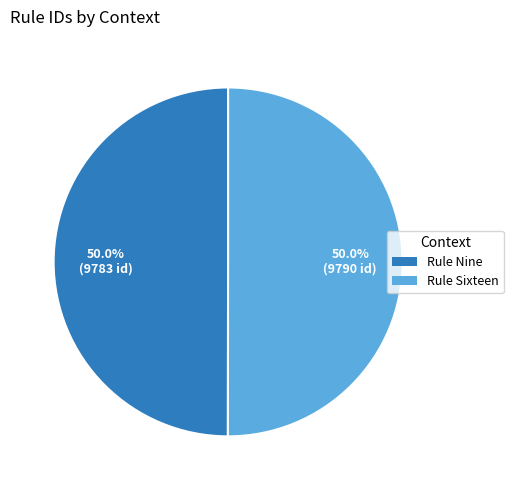

What percentage is the Rule Nine slice, to the nearest percent?

50%